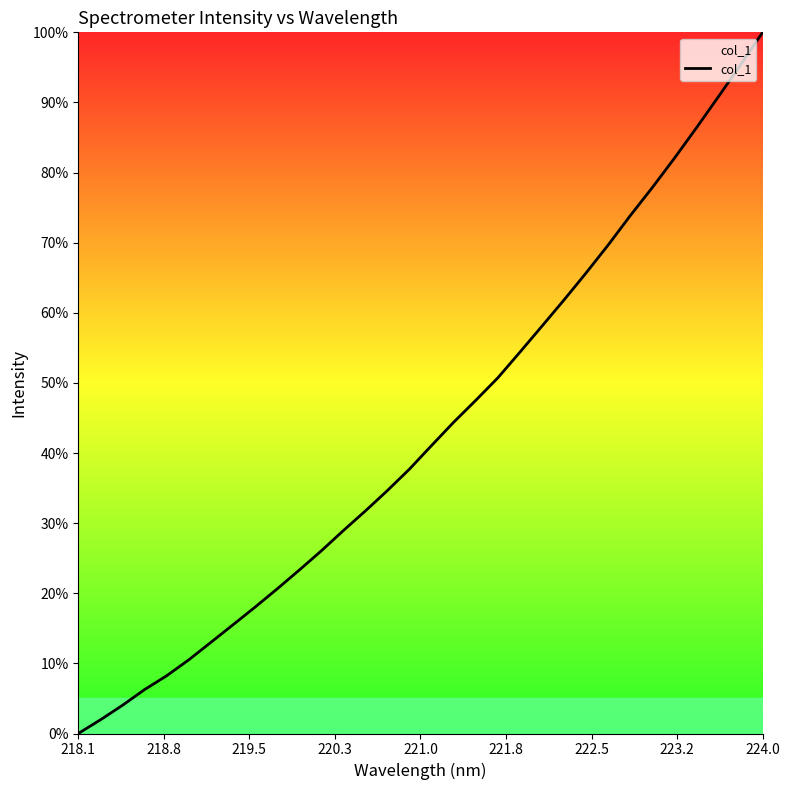

True or false: there are more than 1 points higher than both neighbors.

False